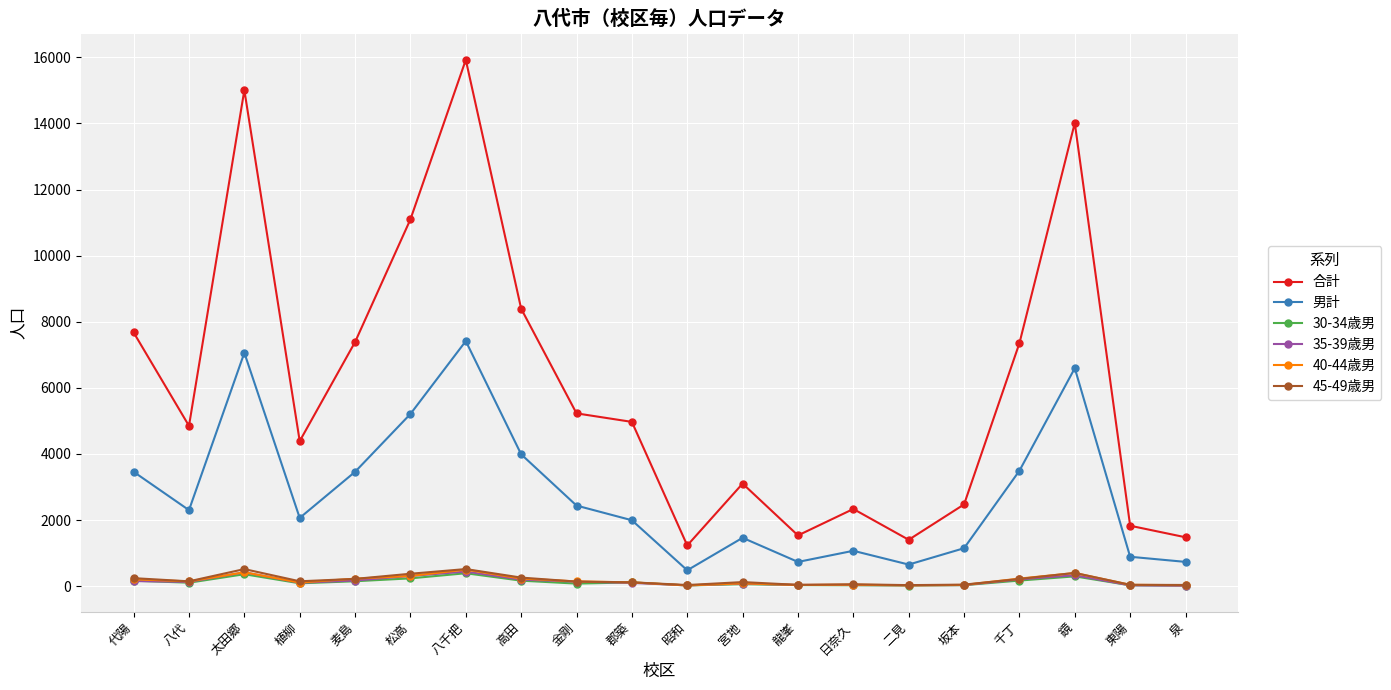

What is the difference between the maximum and minimum values in the 40-44歳男 series?

477